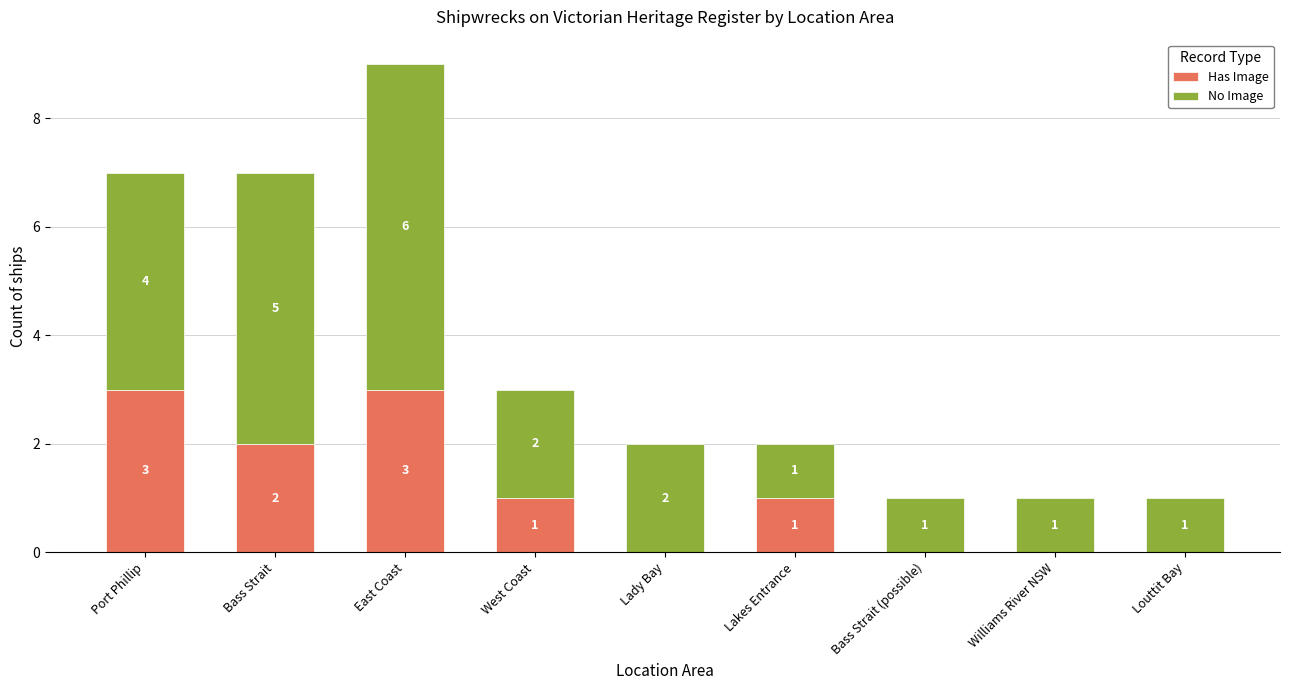

The Has Image series shows 1 at East Coast. True or false?

False